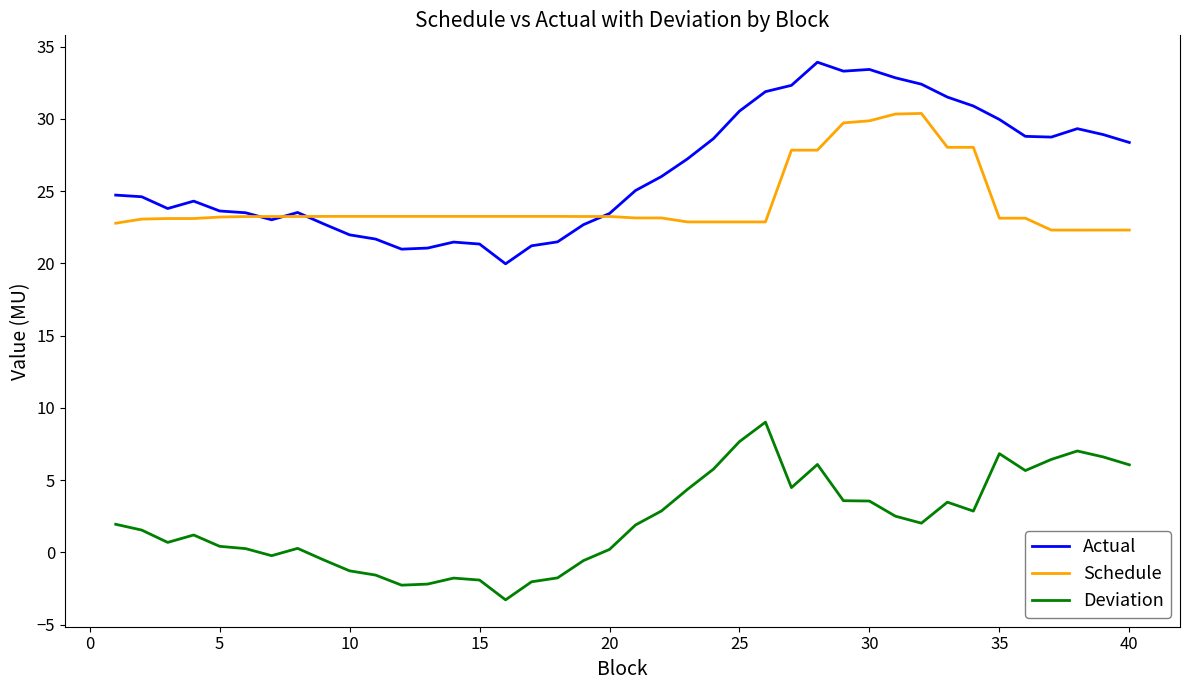

How many lines are shown in the chart?

3